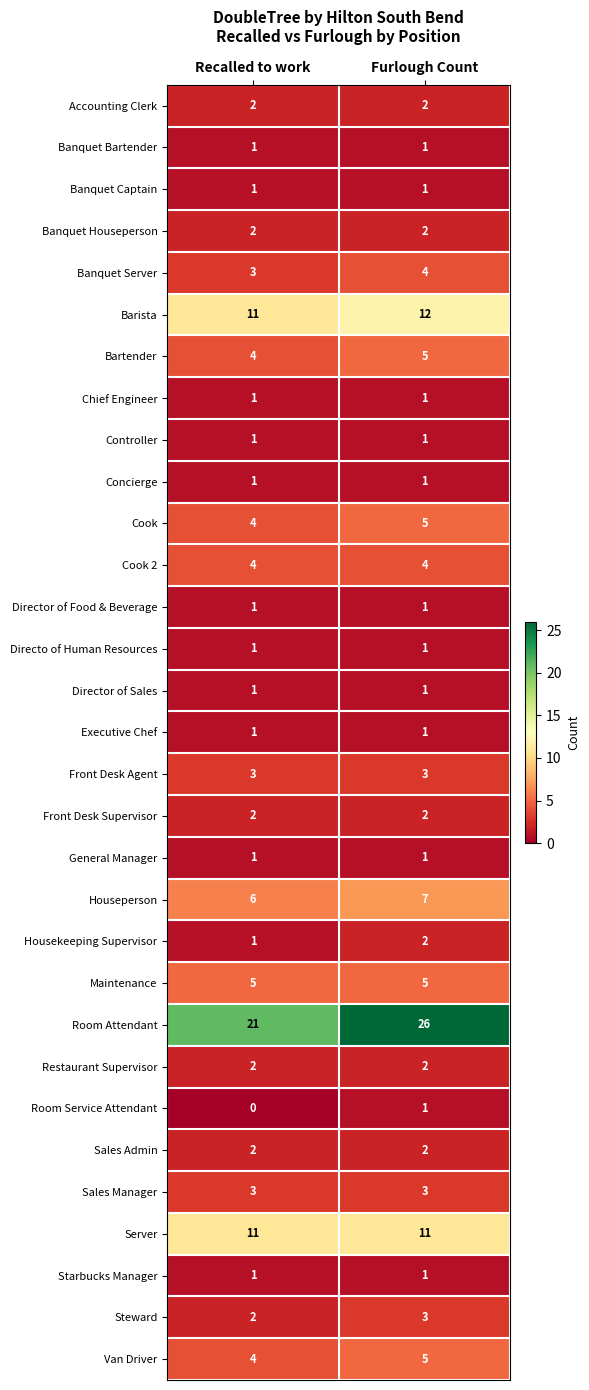

Which category has the lowest value in the Barista series?

Recalled to work